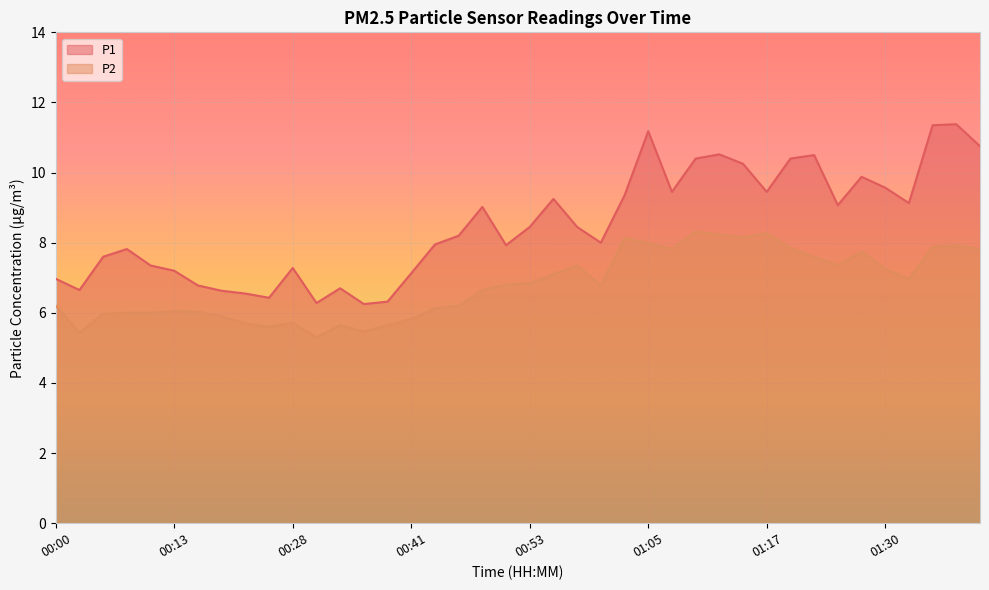

Is the value of P2 at 00:45 greater than the value of P1 at 01:37?

No